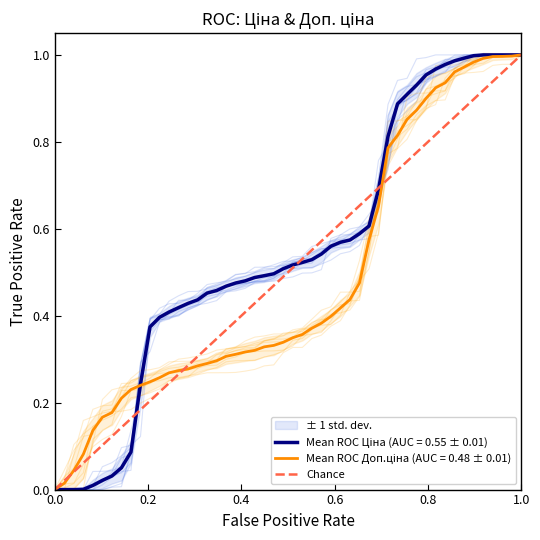

Count the values in the range 0 to 1.

2